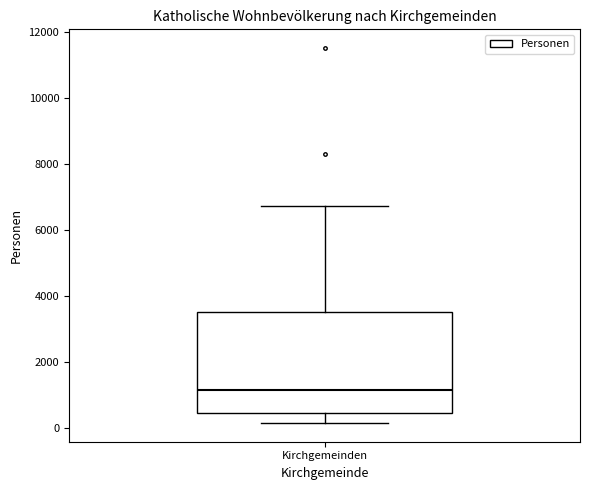

Where does the upper whisker of the box for Kirchgemeinden end on the y-axis? The values are not printed on the chart, so give them approximately, as read against the axis.

6800